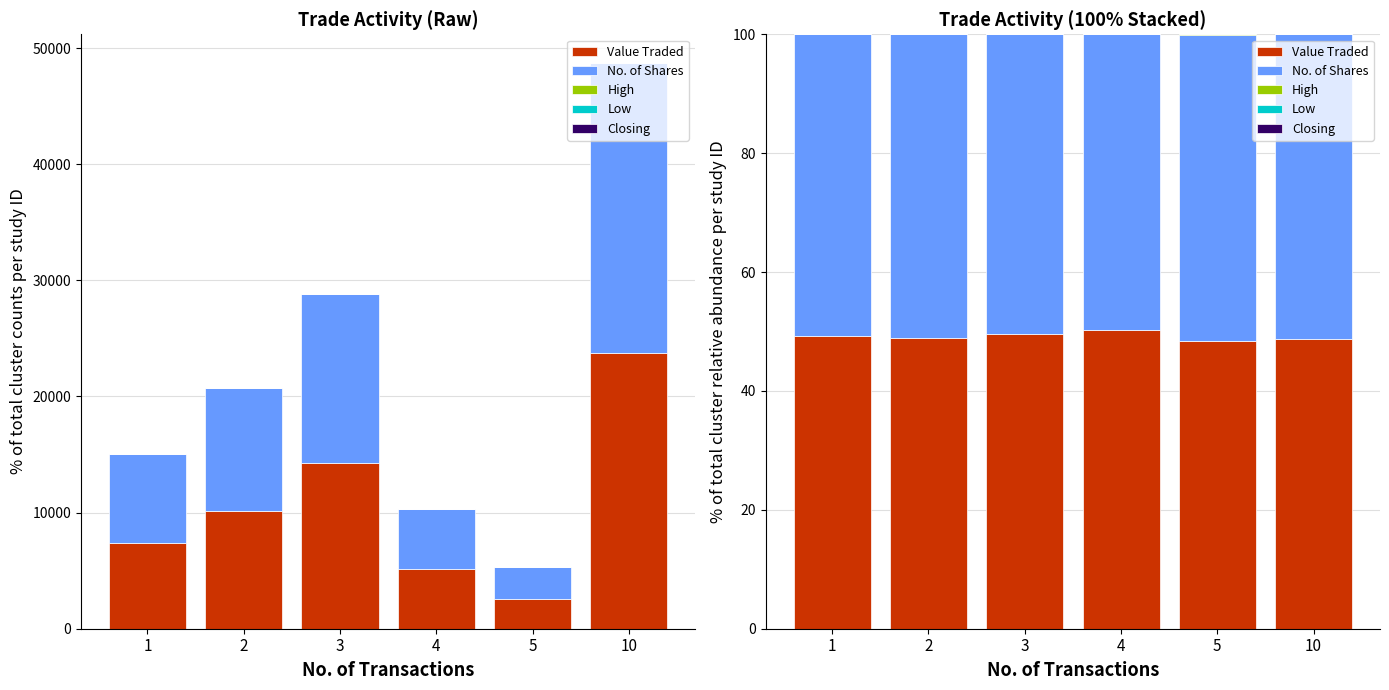

What are all the series names shown in the legend?

Value Traded, No. of Shares, High, Low, Closing